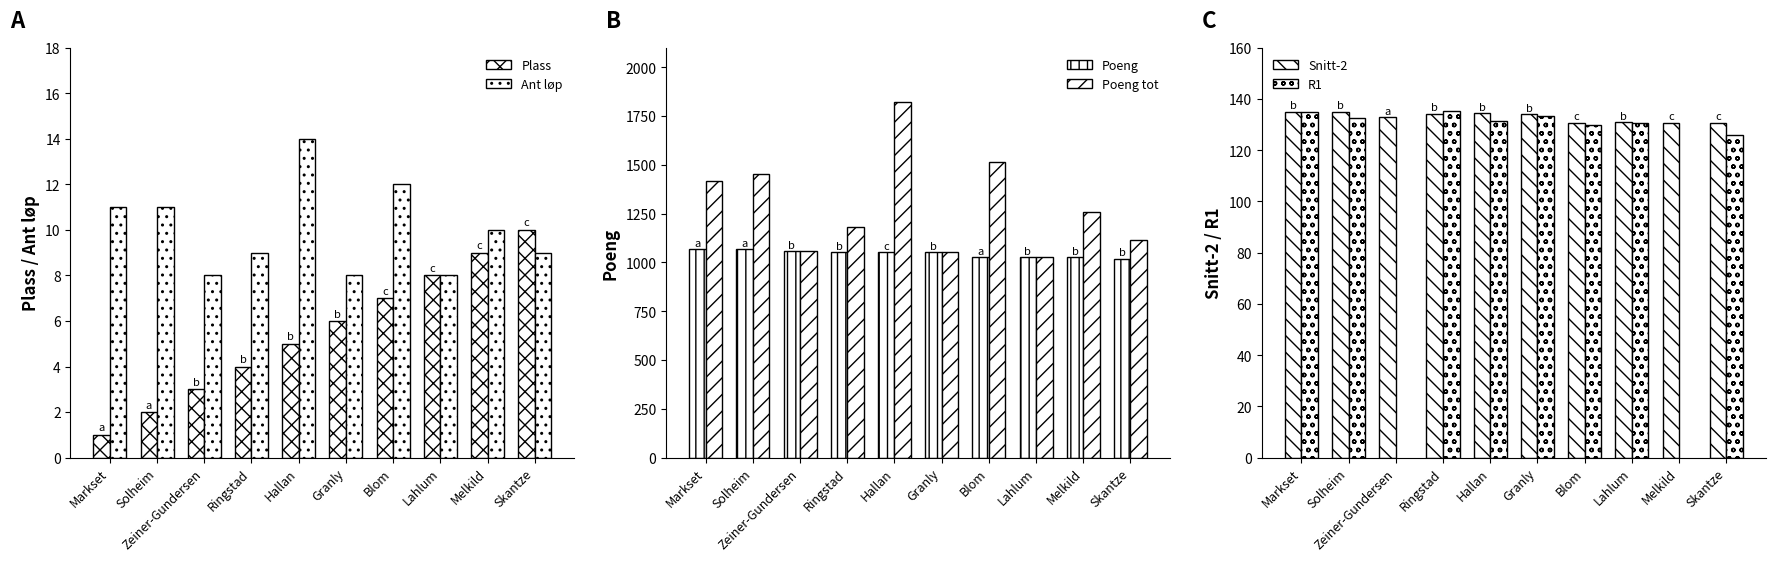

Are the bars grouped side by side (vs. stacked)?

Yes